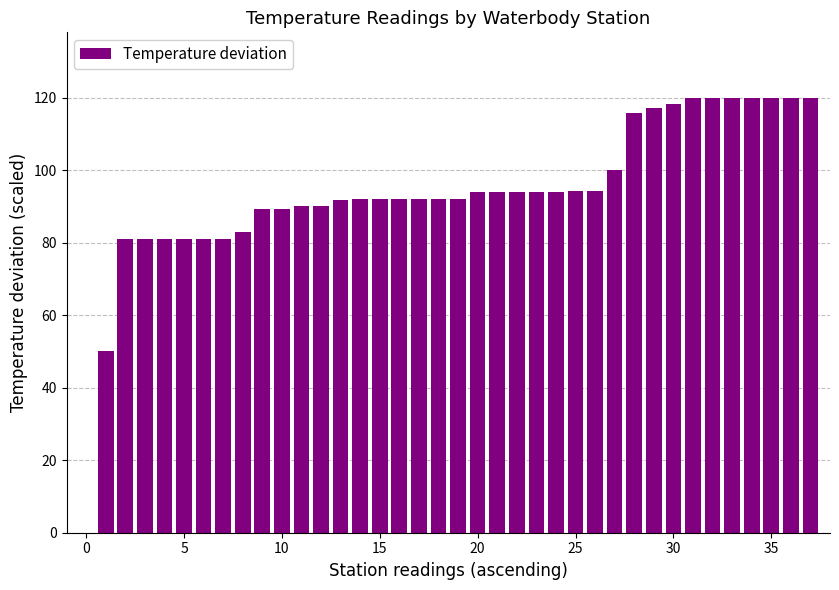

What is the sum of all values?

3570.8